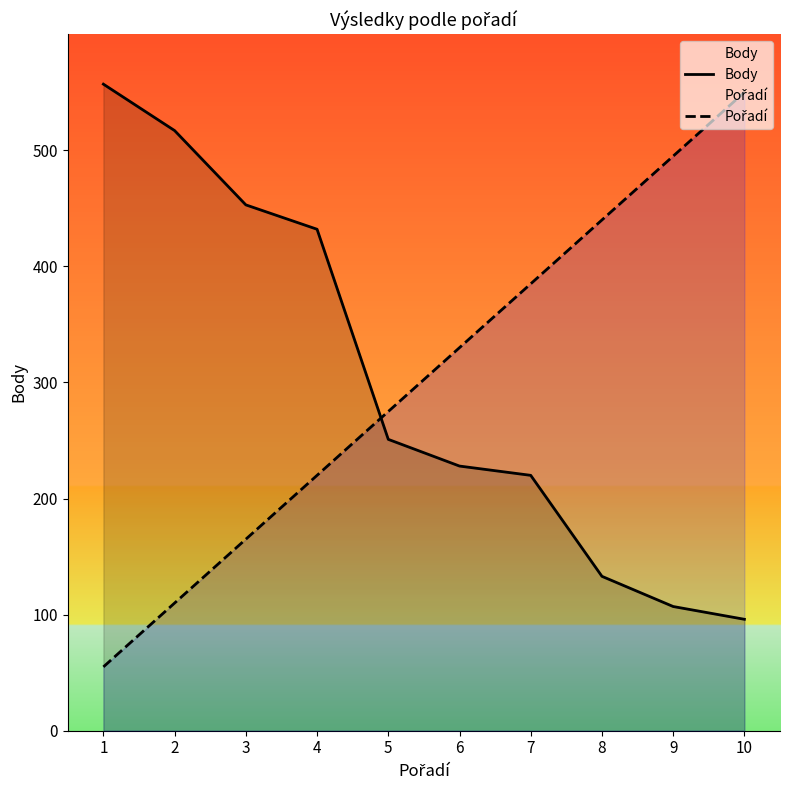

The value of Body at 10 is 130. True or false?

False